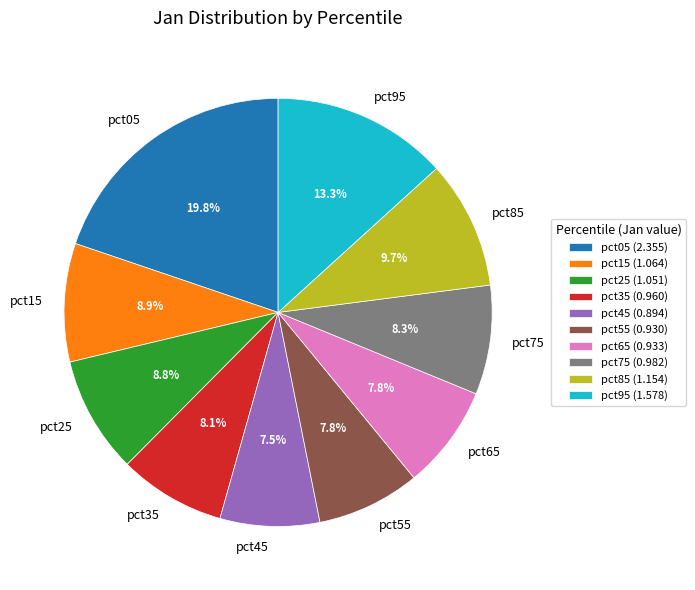

Is it true that pct95 is 13% of the pie?

True